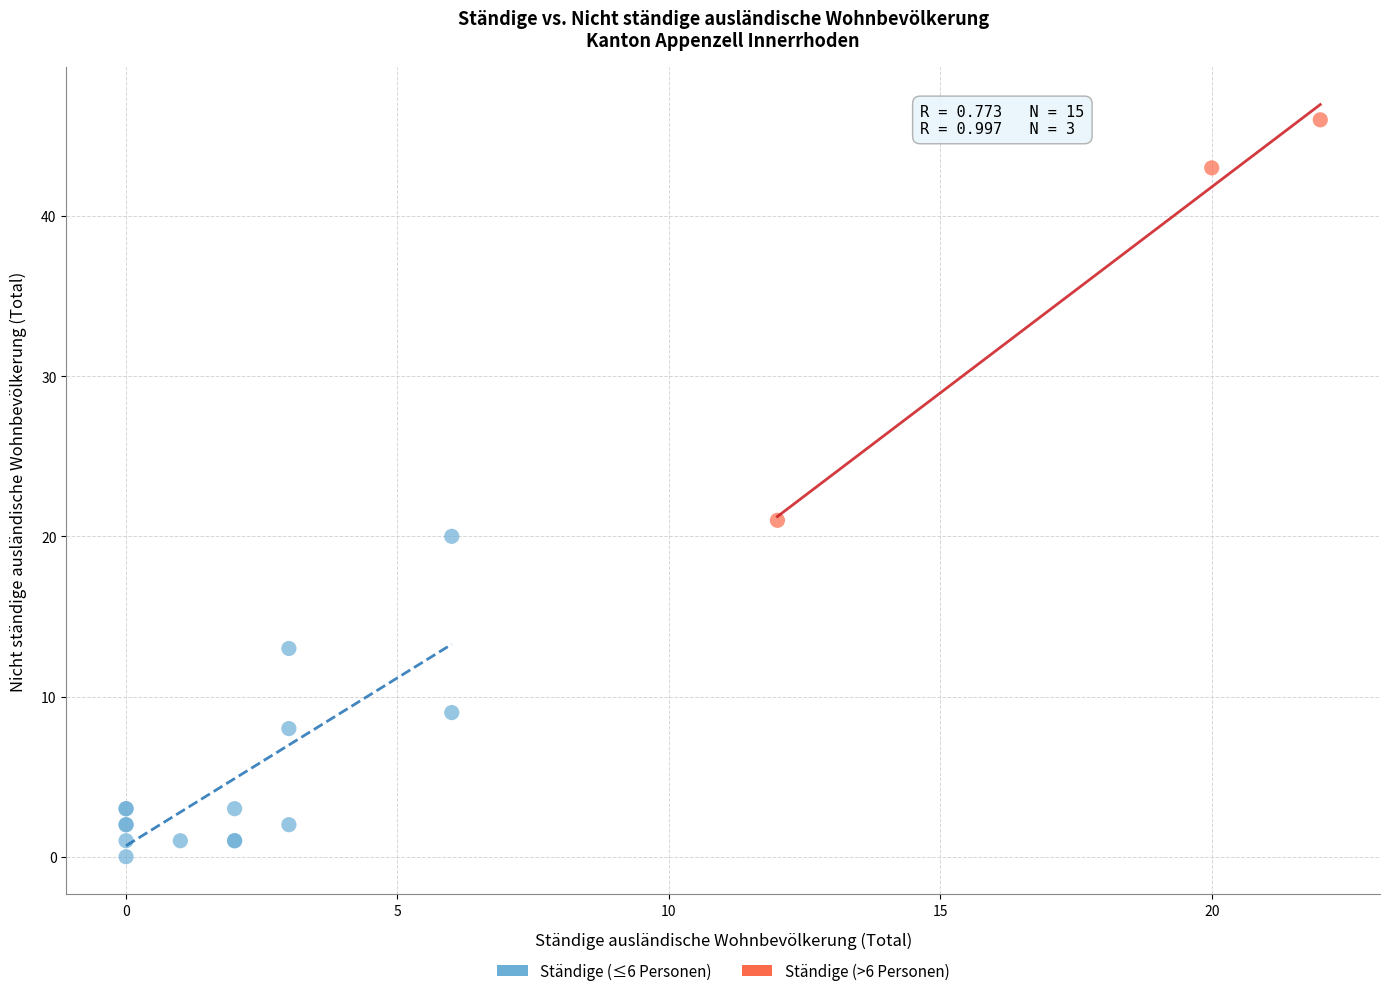

Which series has the widest spread of Y values?

Ständige (>6 Personen)